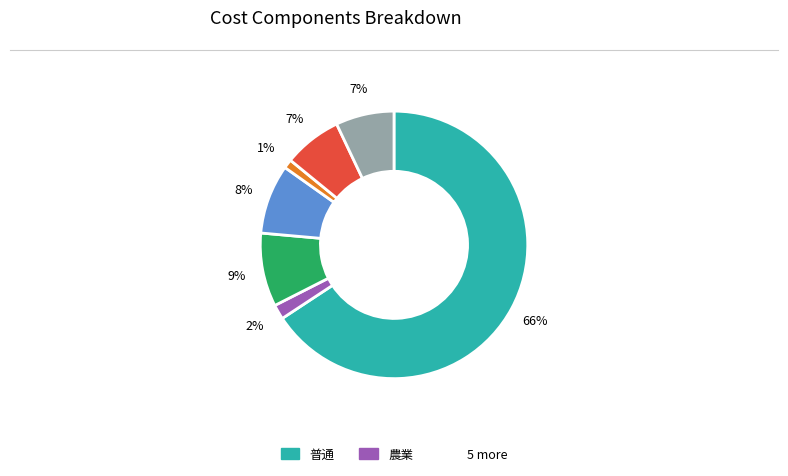

Count the number of slices in the pie.

7